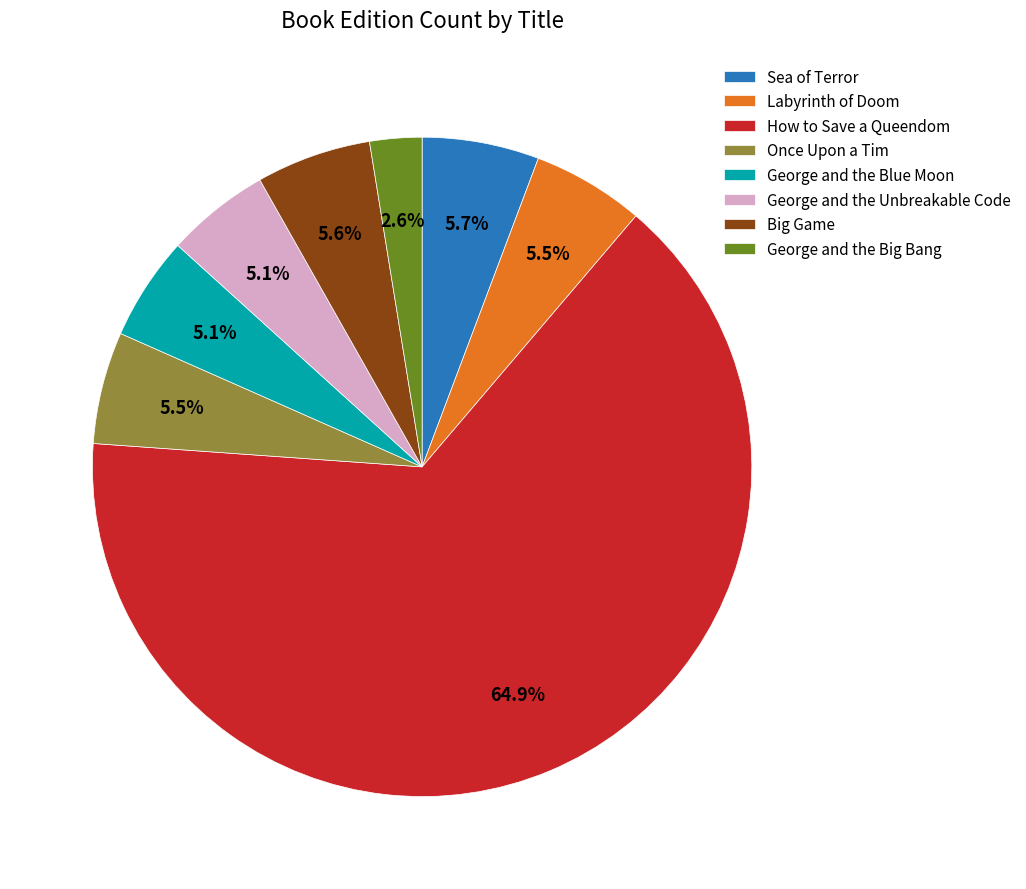

Combined, what portion of the pie is Sea of Terror and Once Upon a Tim?

11.2%